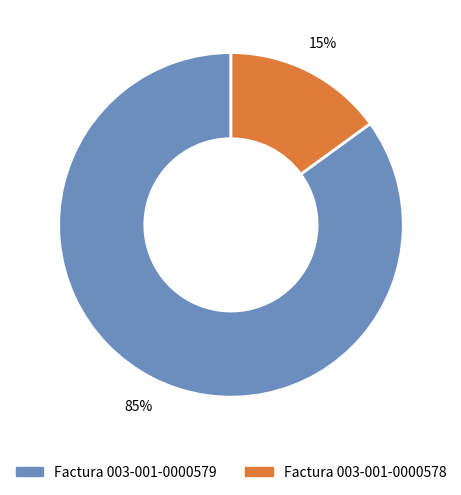

To the nearest percent, what portion does Factura 003-001-0000578 represent?

15%